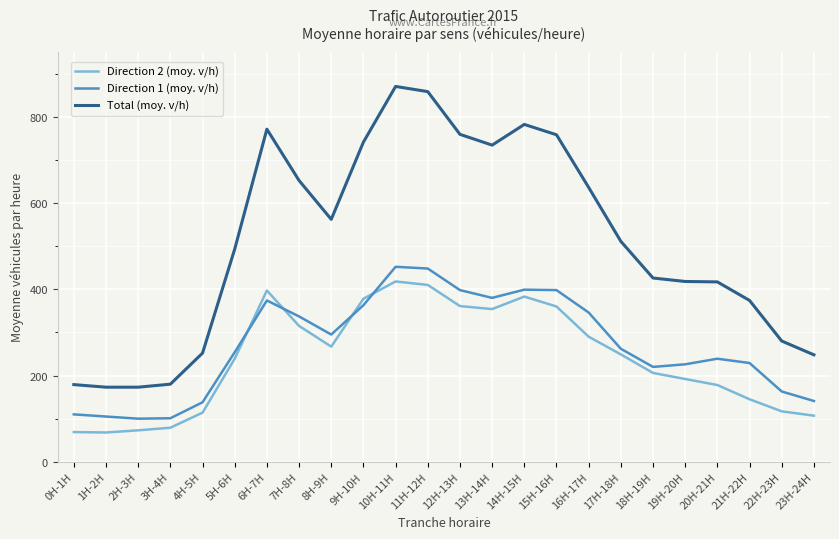

Is it true that Direction 2 (moy. v/h) equals 192 at 19H-20H?

True